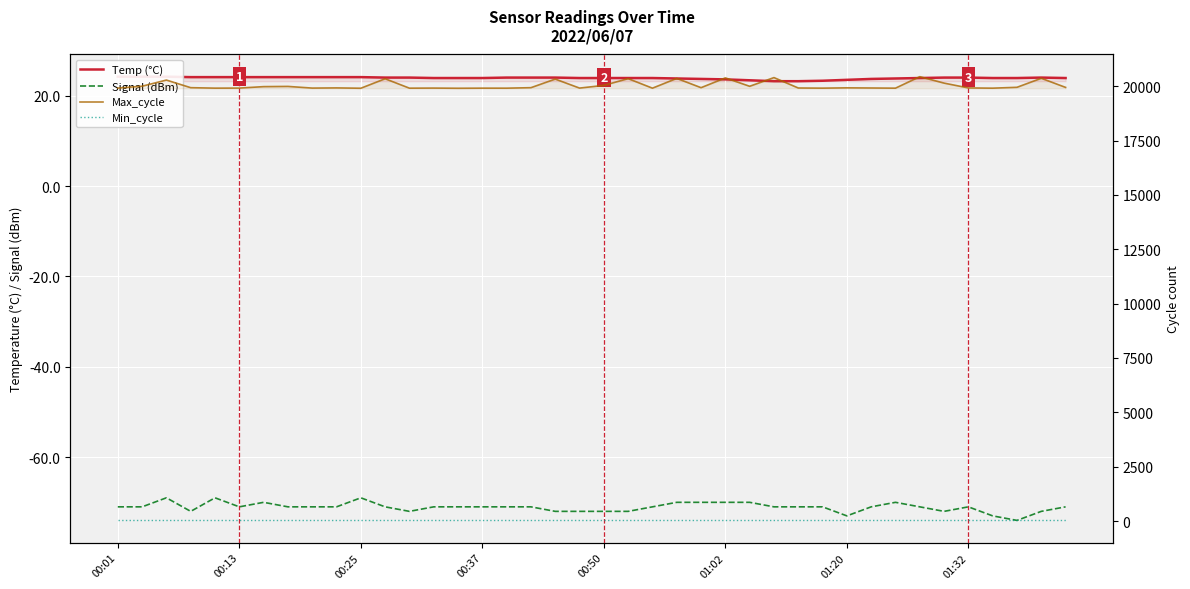

What is the sum of all Max_cycle values?

801446.0